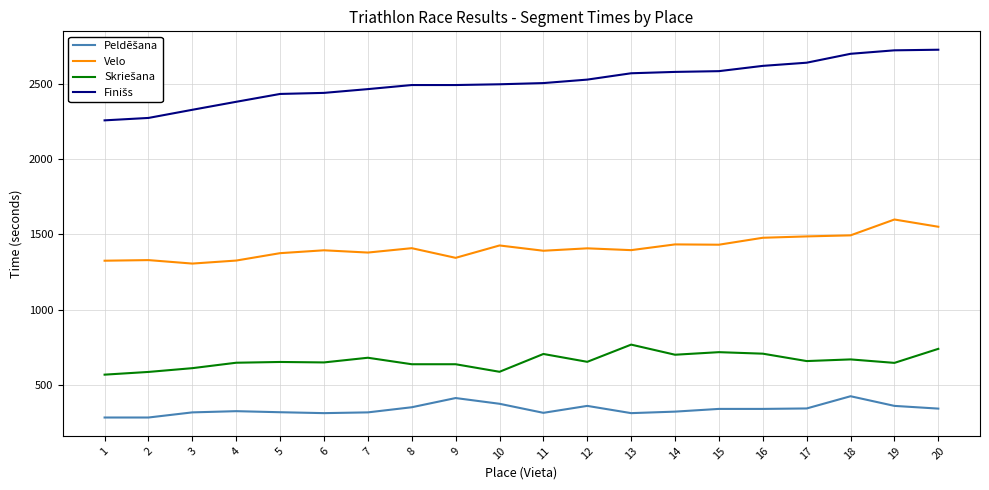

The value of Velo at 3 is 830. True or false?

False